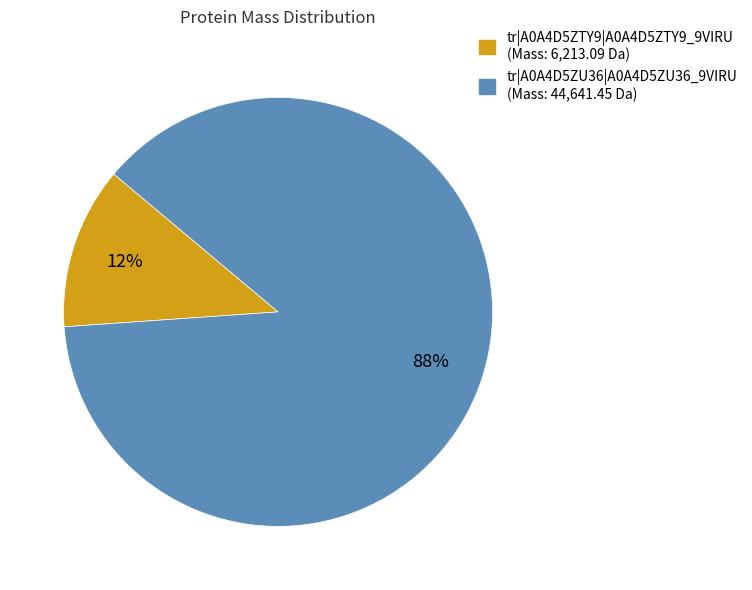

To the nearest percent, what portion does tr|A0A4D5ZU36|A0A4D5ZU36_9VIRU represent?

88%